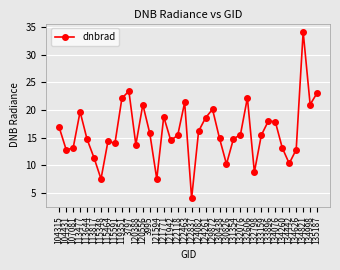

At which label does the data first exceed 15?

104315